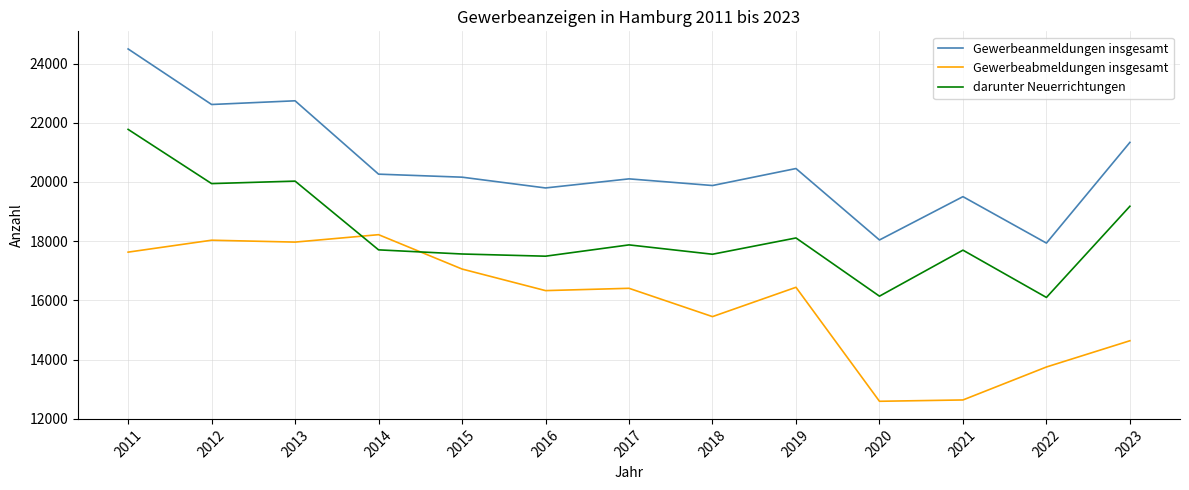

True or false: darunter Neuerrichtungen has a value of 17566 at 2015.

True